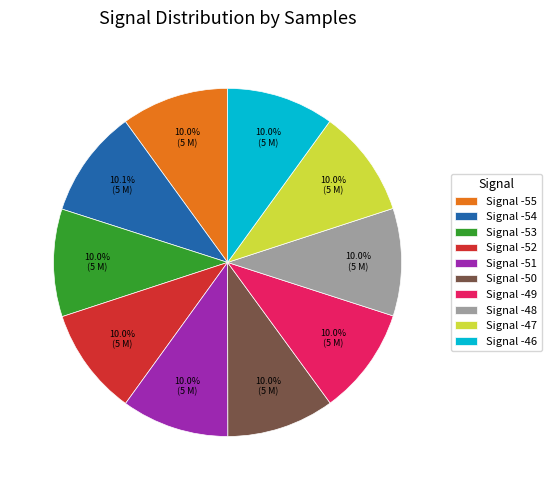

What percentage do Signal -49 and Signal -46 together represent?

20.0%